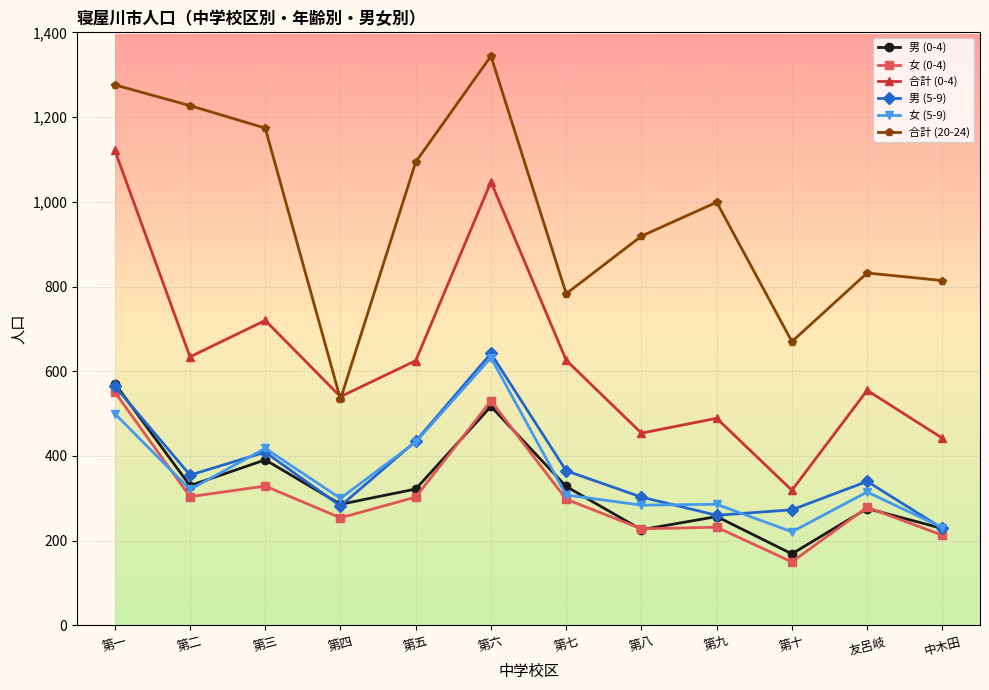

Reading left to right, transcribe all the data shown in this chart.

男 (0-4): 571	330	391	286	322	517	328	226	257	169	276	229
女 (0-4): 551	304	329	254	303	530	298	228	232	150	279	213
合計 (0-4): 1122	634	720	540	625	1047	626	454	489	319	555	442
男 (5-9): 565	355	409	282	435	642	365	303	260	273	340	229
女 (5-9): 500	321	418	300	433	632	308	284	286	221	315	231
合計 (20-24): 1276	1227	1174	534	1094	1344	783	919	999	670	832	814